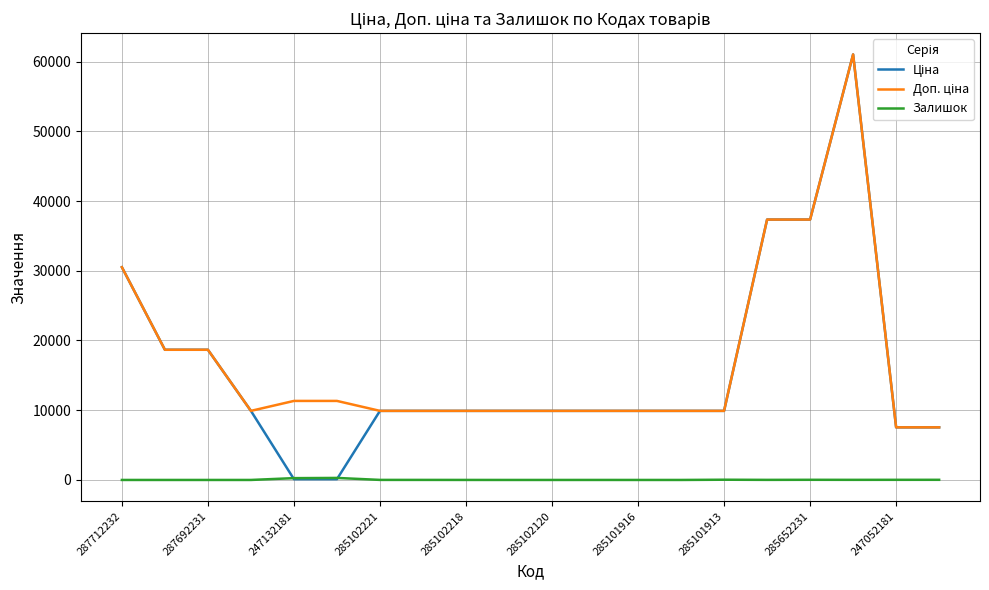

Does the chart have visible grid lines?

Yes